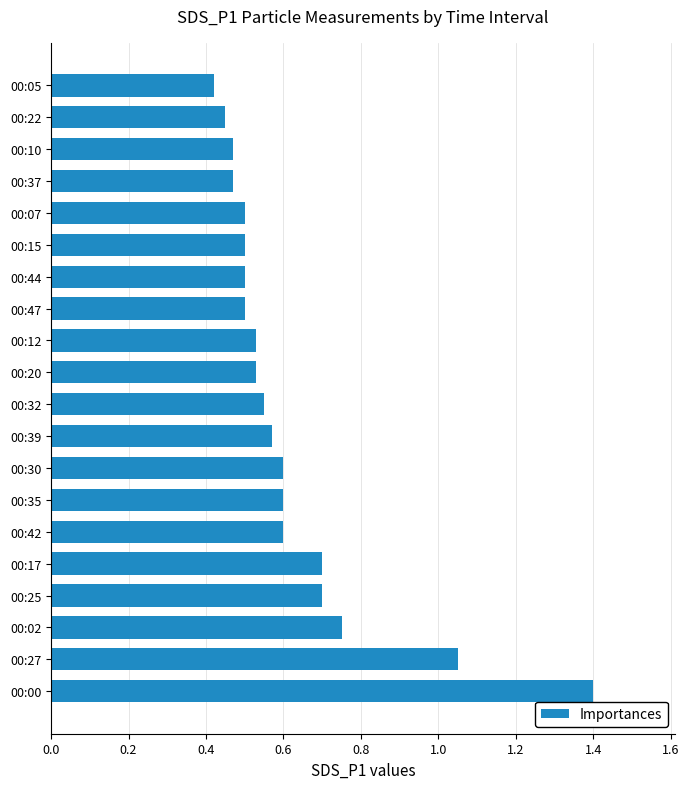

What is the difference between the maximum and minimum values?

1.0